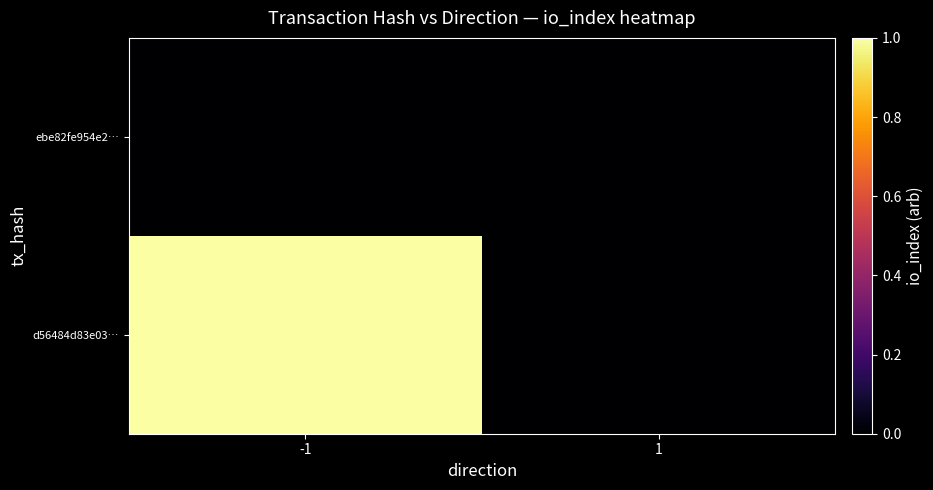

Reading right to left, what are all the values shown in this chart?

d56484d83e03…: 1=0	-1=1
ebe82fe954e2…: 1=0	-1=0